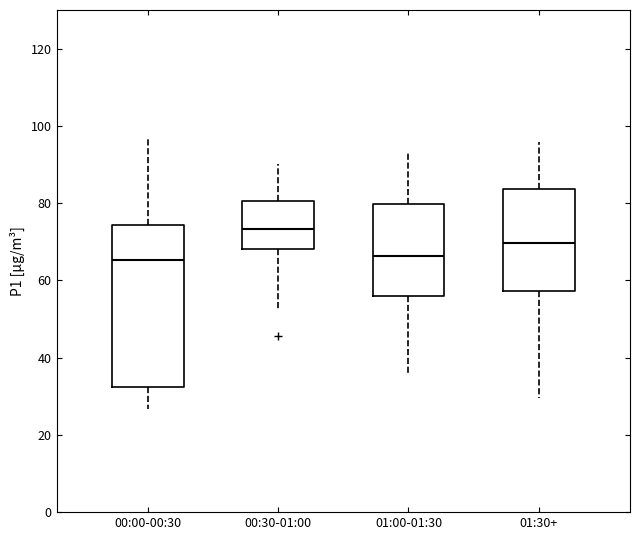

Reading left to right, transcribe this box plot: for each box, give where its median line is, the range the box spans, and where its two whiskers end, as read against the y-axis. The values are not printed on the chart, so give them approximately, as read against the axis.

00:00-00:30: median 66, box 32 to 74, whiskers 26 to 96
00:30-01:00: median 74, box 68 to 80, whiskers 52 to 90
01:00-01:30: median 66, box 56 to 80, whiskers 36 to 94
01:30+: median 70, box 58 to 84, whiskers 30 to 96